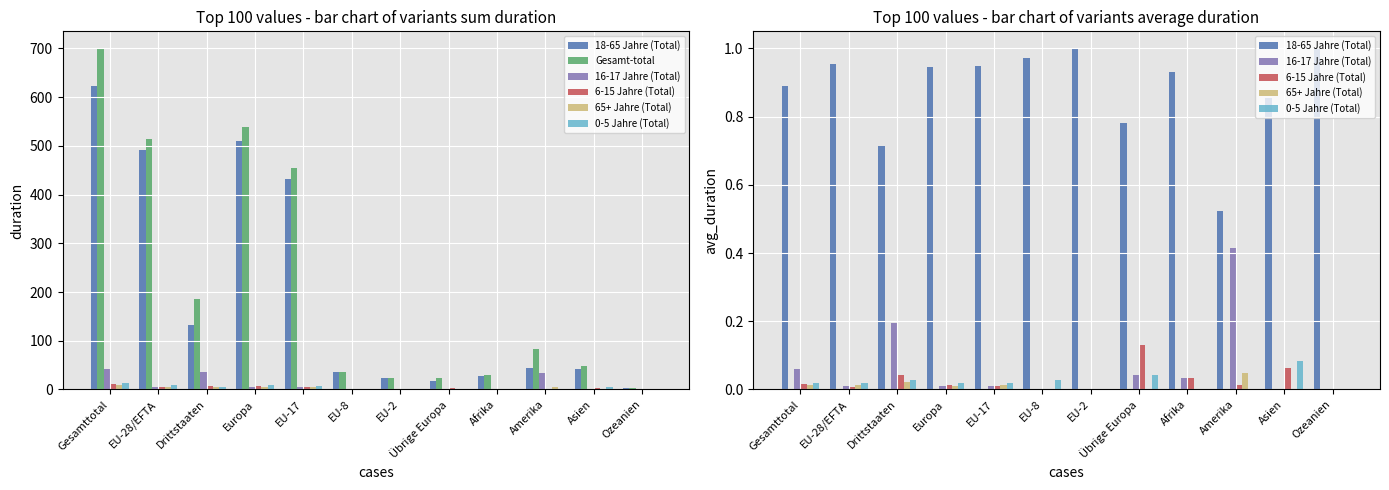

True or false: 0-5 Jahre (Total) has a value of 0.0 at Übrige Europa.

False